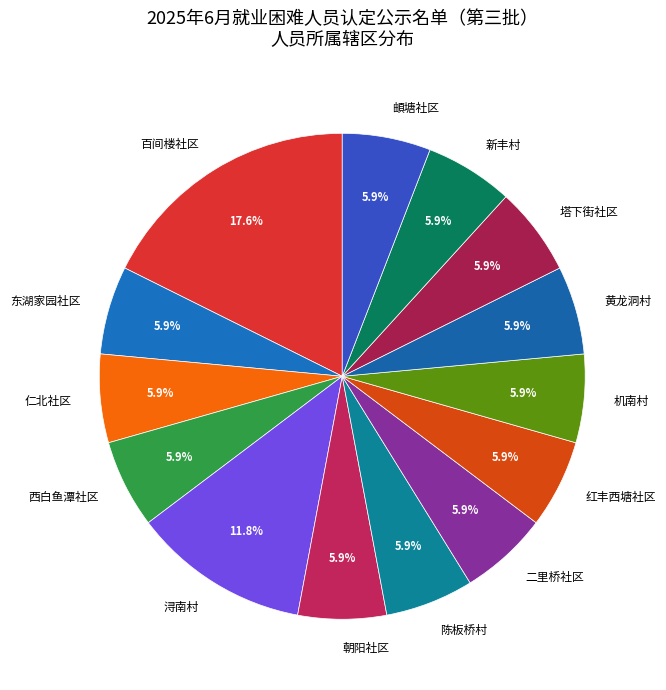

Approximately how many times larger is the value at 浔南村 compared to 黄龙洞村?

2.0